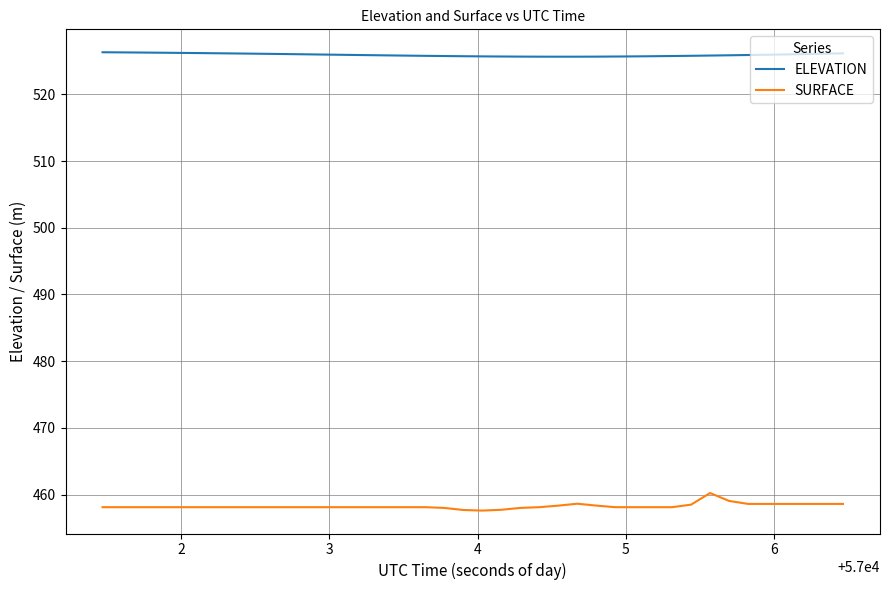

True or false: ELEVATION and SURFACE cross at least once.

False